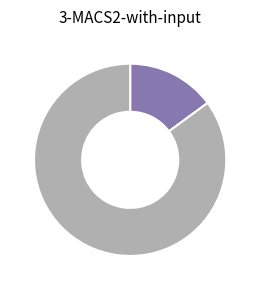

Count the number of slices in the pie.

2